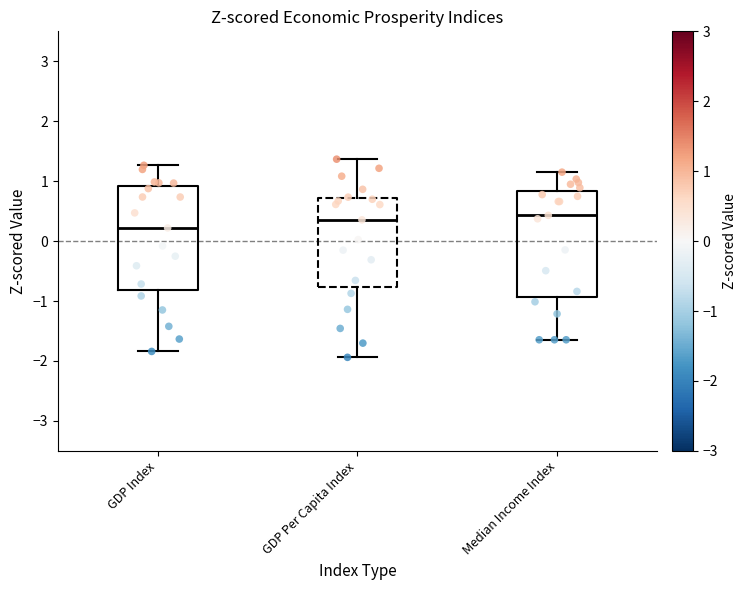

Reading left to right, read every box against the y-axis: the position of its median line, the range the box covers, and the ends of its whiskers. The values are not printed on the chart, so give them approximately, as read against the axis.

GDP Index: median 0.2, box -0.8 to 0.9, whiskers -1.8 to 1.3
GDP Per Capita Index: median 0.4, box -0.8 to 0.7, whiskers -1.9 to 1.4
Median Income Index: median 0.4, box -0.9 to 0.8, whiskers -1.6 to 1.2